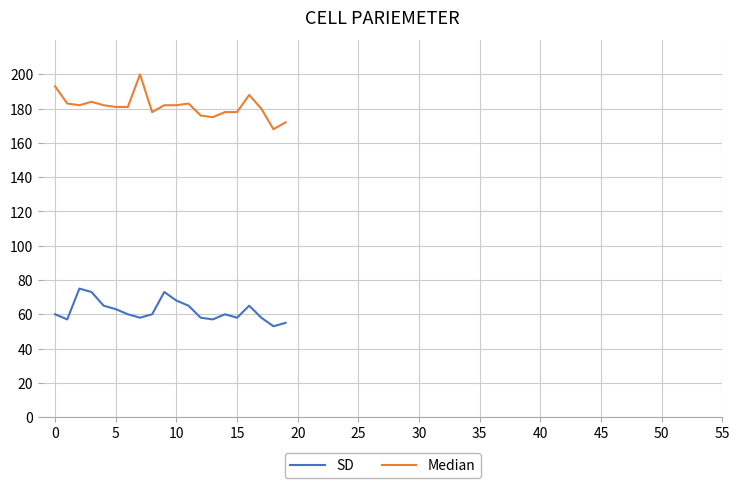

Rank the series by their average value, from lowest to highest.

SD, Median